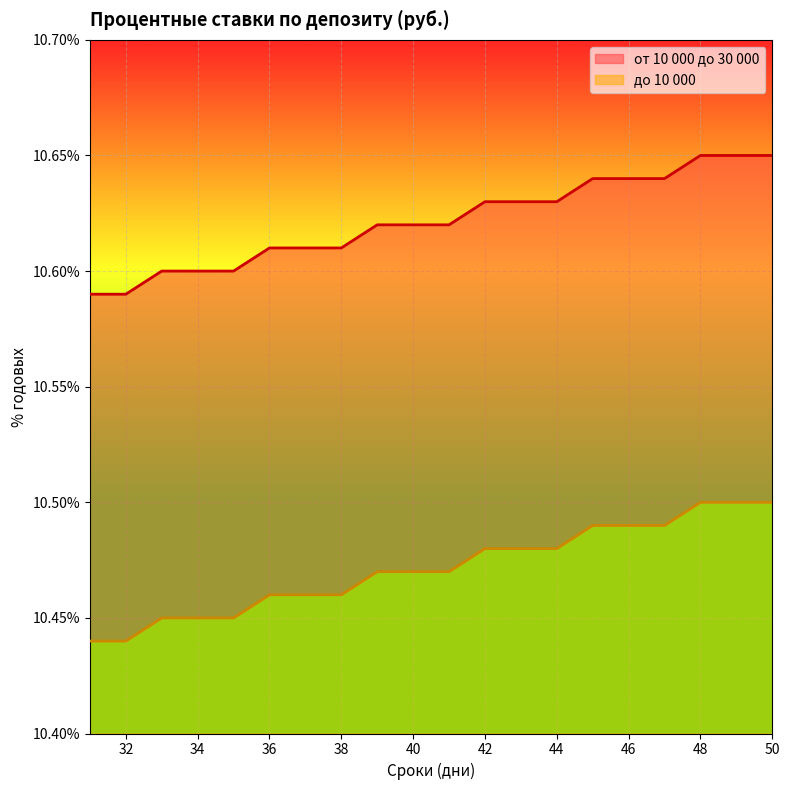

What is the sum of all до 10 000 values?

209.4